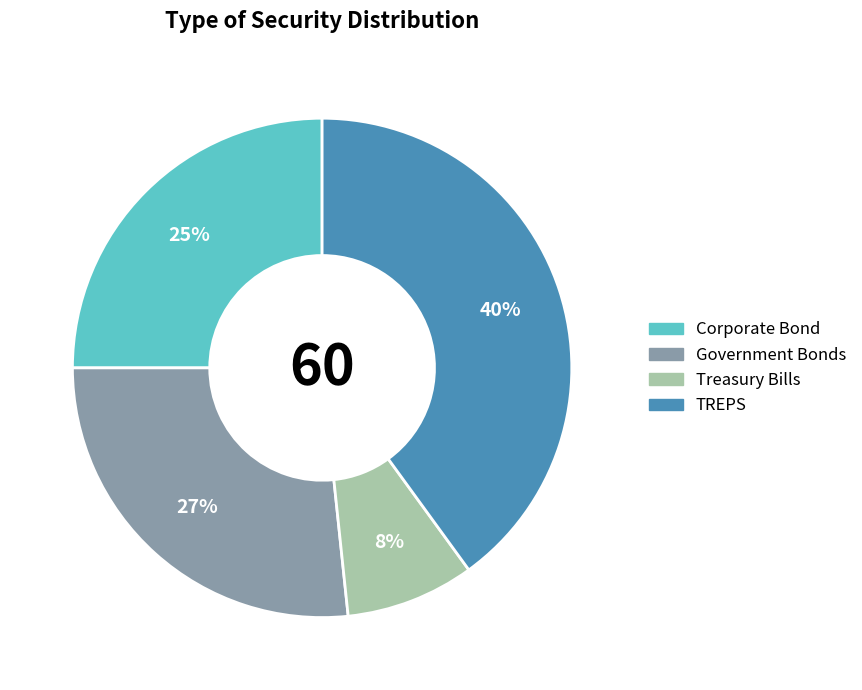

To the nearest percent, what is the difference between the largest and smallest slice percentages?

32%